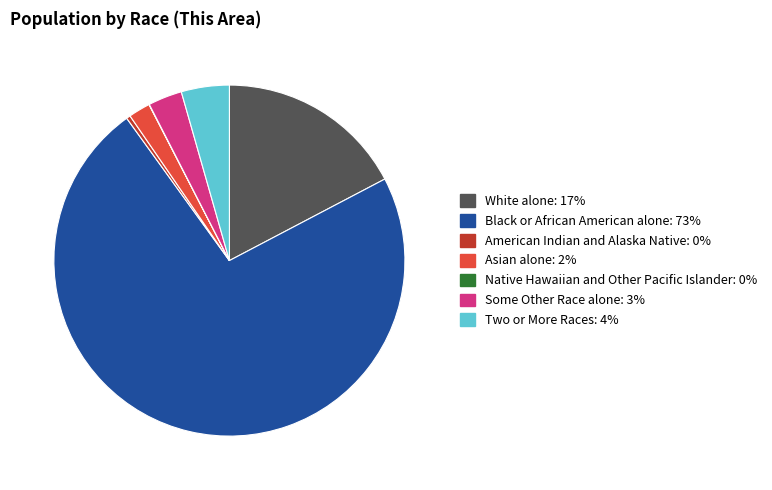

Is the sum of American Indian and Alaska Native and Two or More Races greater than half?

No